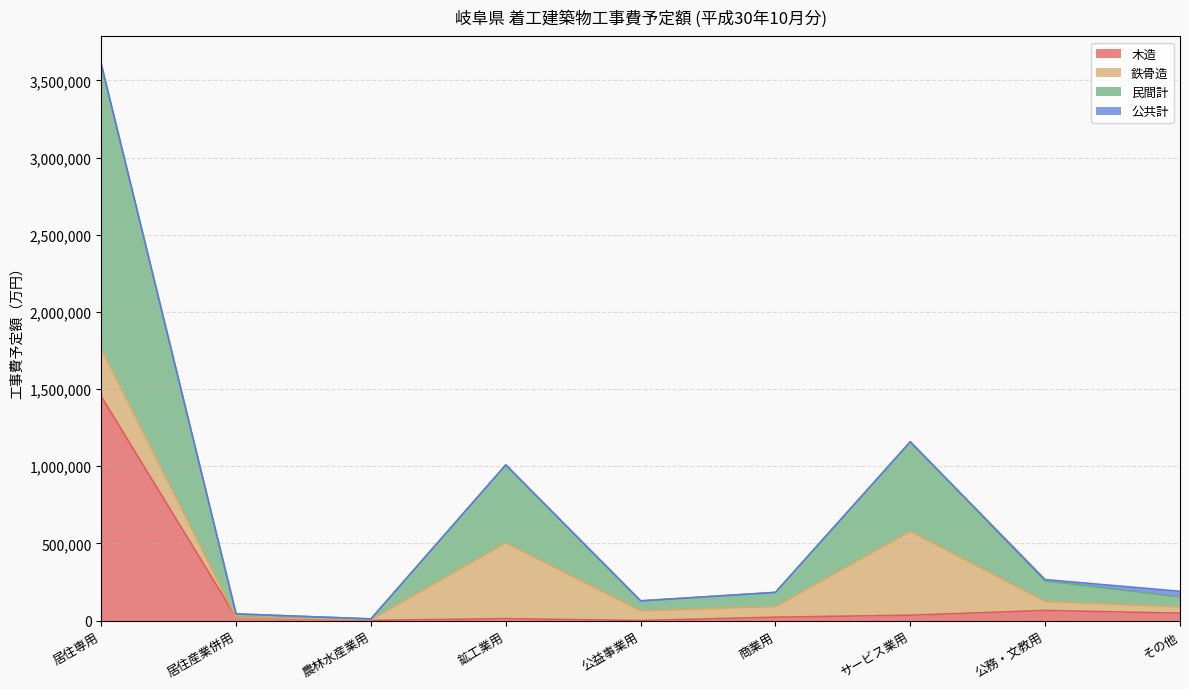

Which category has the highest value in the 木造 series?

居住専用